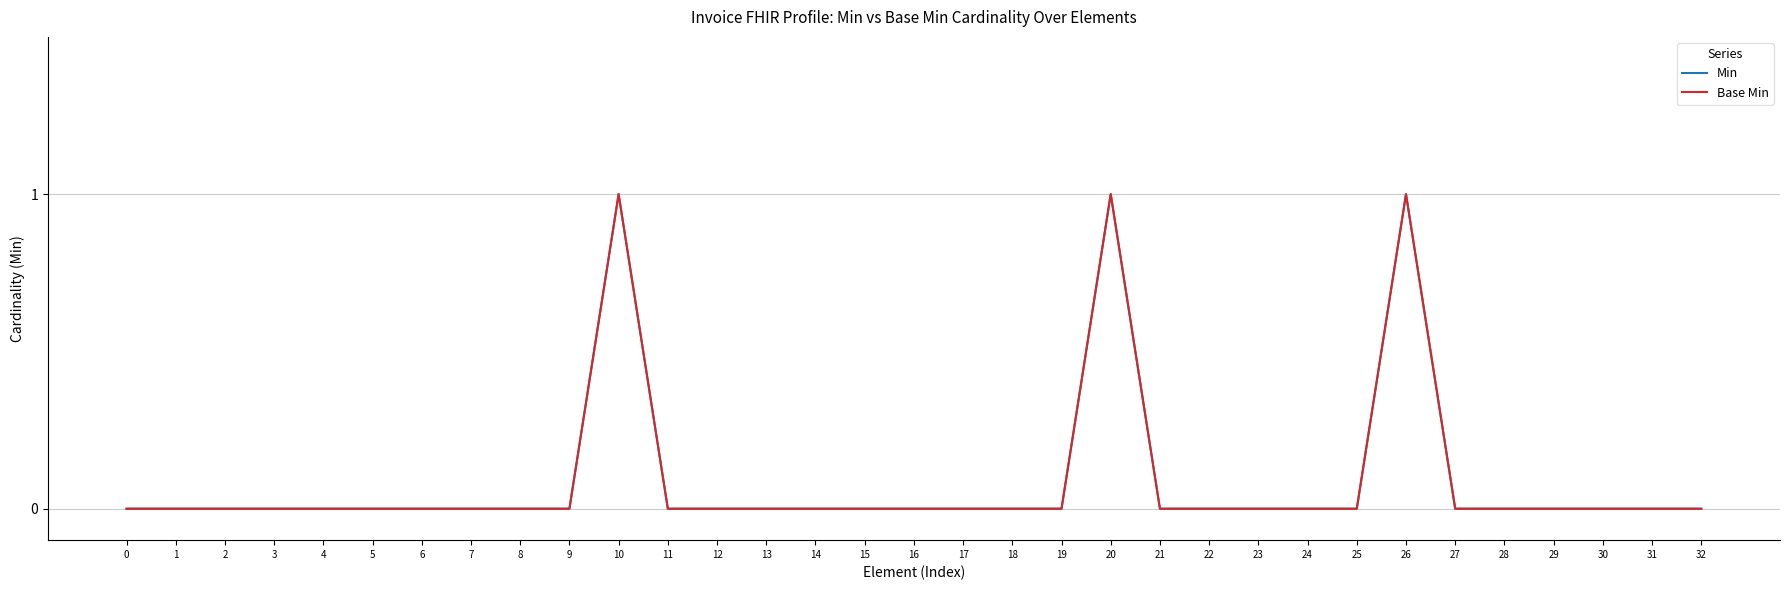

Reading right to left, what are all the values shown in this chart?

Min: 0	0	0	0	0	0	1	0	0	0	0	0	1	0	0	0	0	0	0	0	0	0	1	0	0	0	0	0	0	0	0	0	0
Base Min: 0	0	0	0	0	0	1	0	0	0	0	0	1	0	0	0	0	0	0	0	0	0	1	0	0	0	0	0	0	0	0	0	0